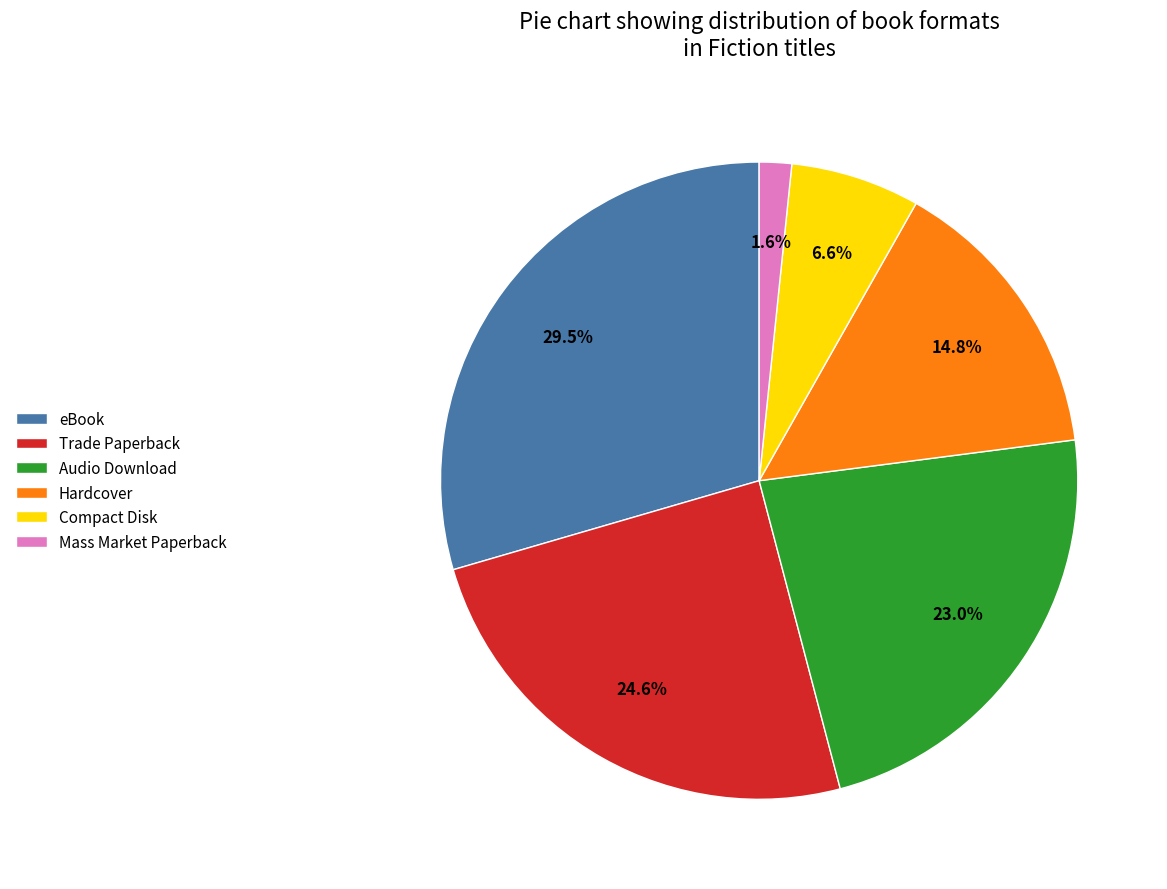

How many segments does this pie chart have?

6